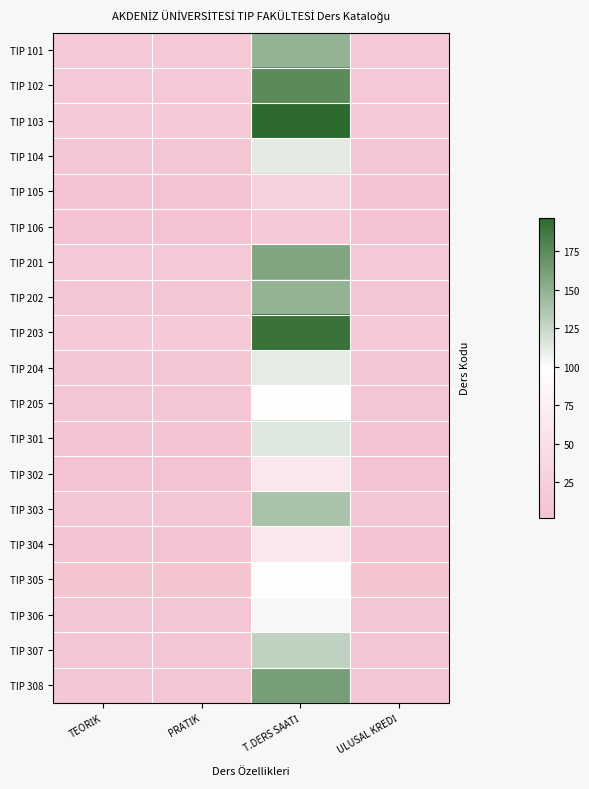

Count the number of data series in this chart.

19